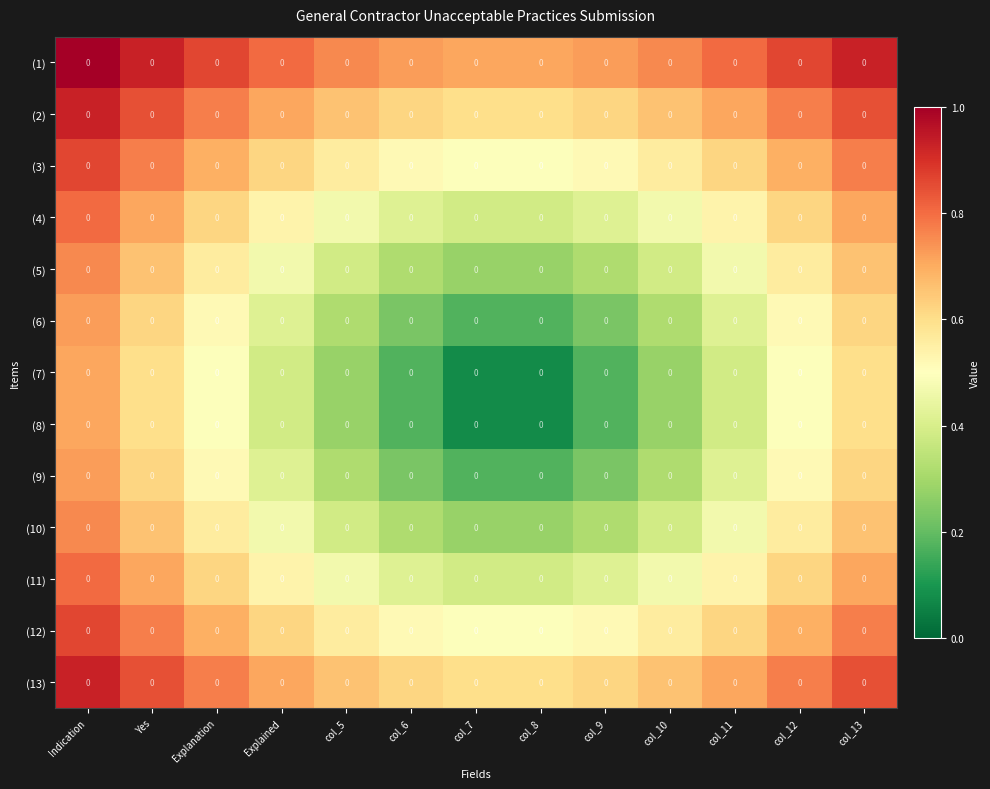

What is the difference between the maximum and minimum values in the (2) series?

0.3